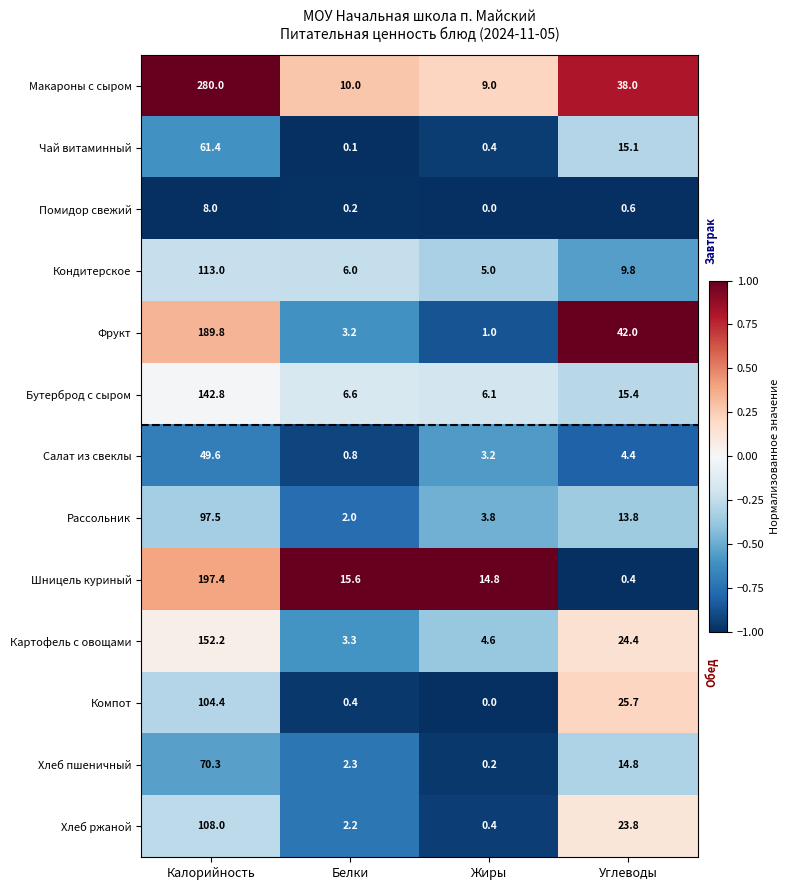

What is the smallest value displayed?

0.0